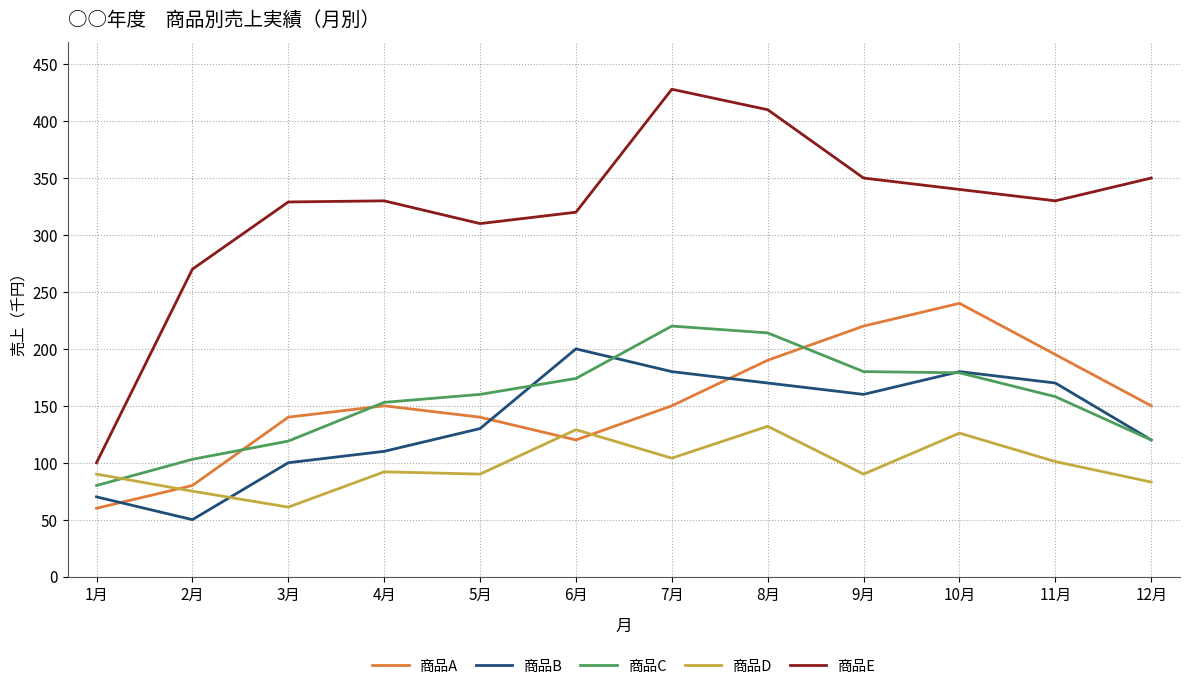

At which category does 商品C reach its first local peak?

7月